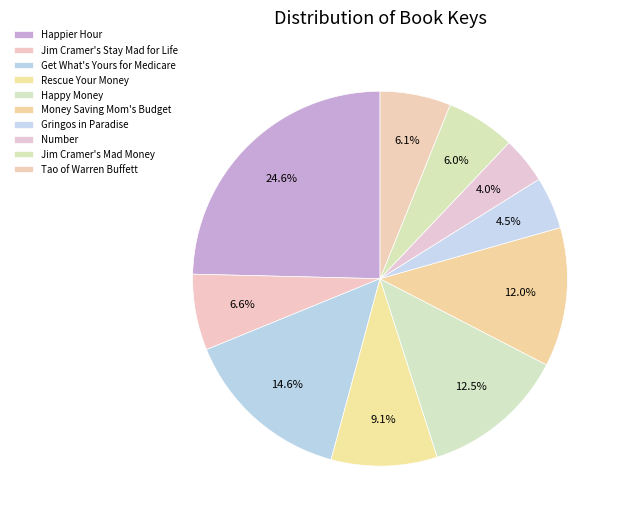

Count the number of slices in the pie.

10